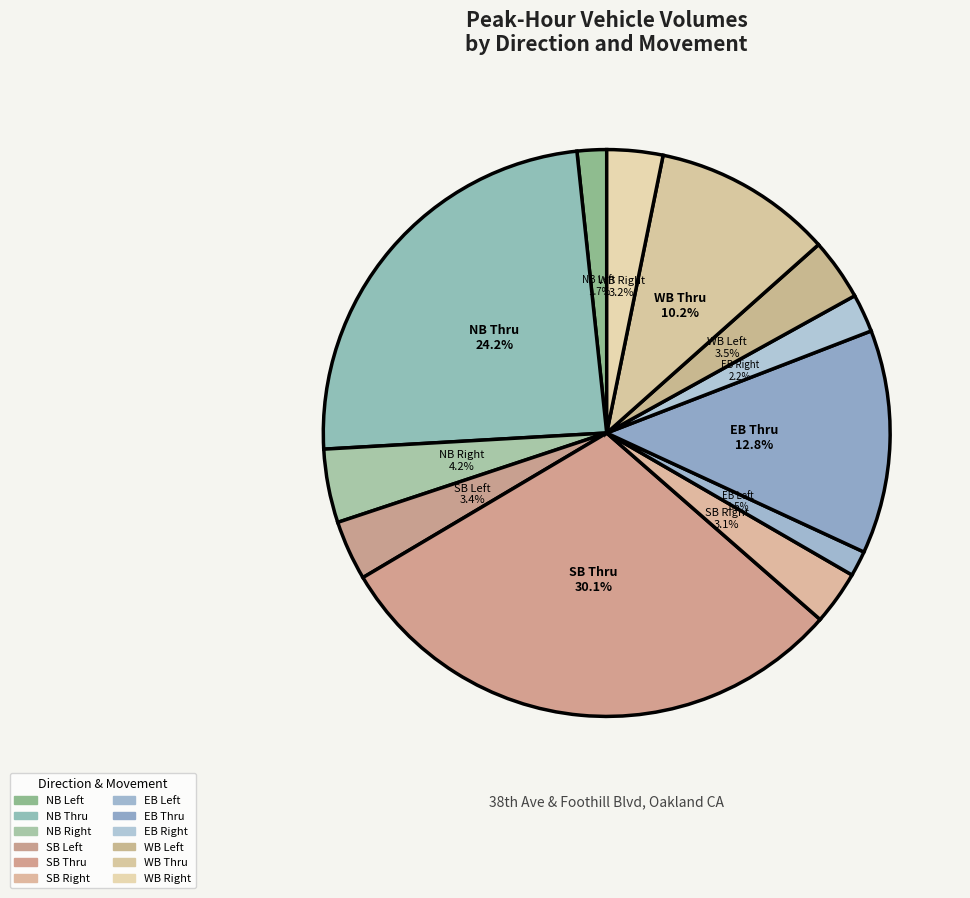

Which category has the biggest portion of the pie?

SB Thru